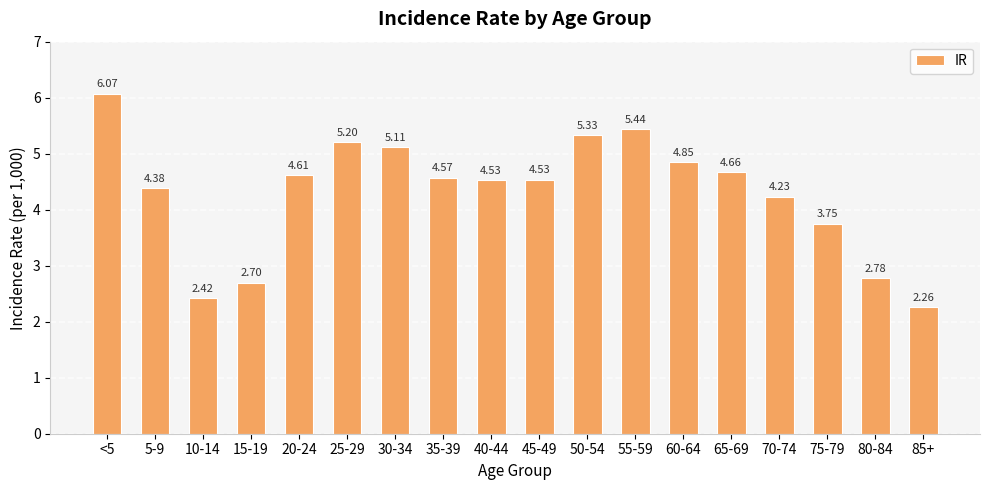

What is the change in value from 5-9 to 60-64?

+0.5